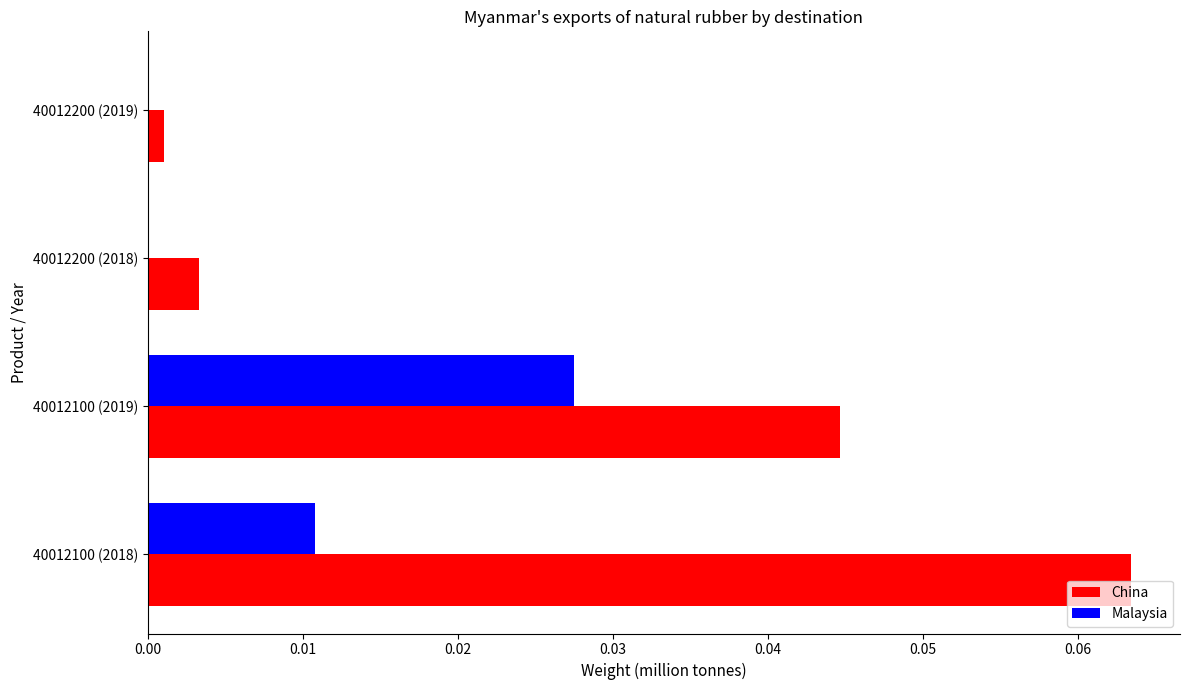

What are all the series names shown in the legend?

China, Malaysia